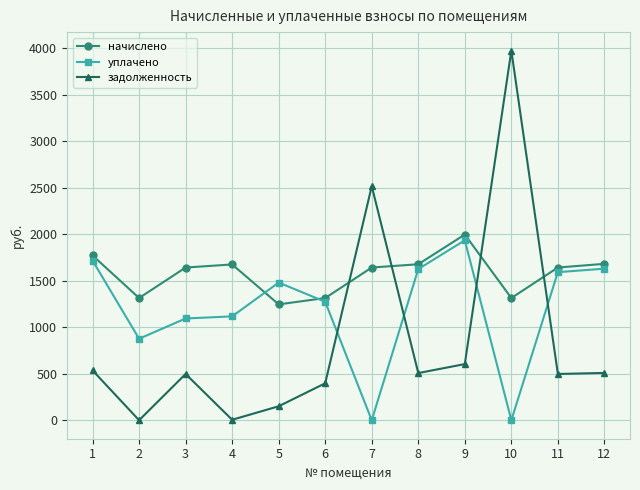

Which category has the highest value in the уплачено series?

9